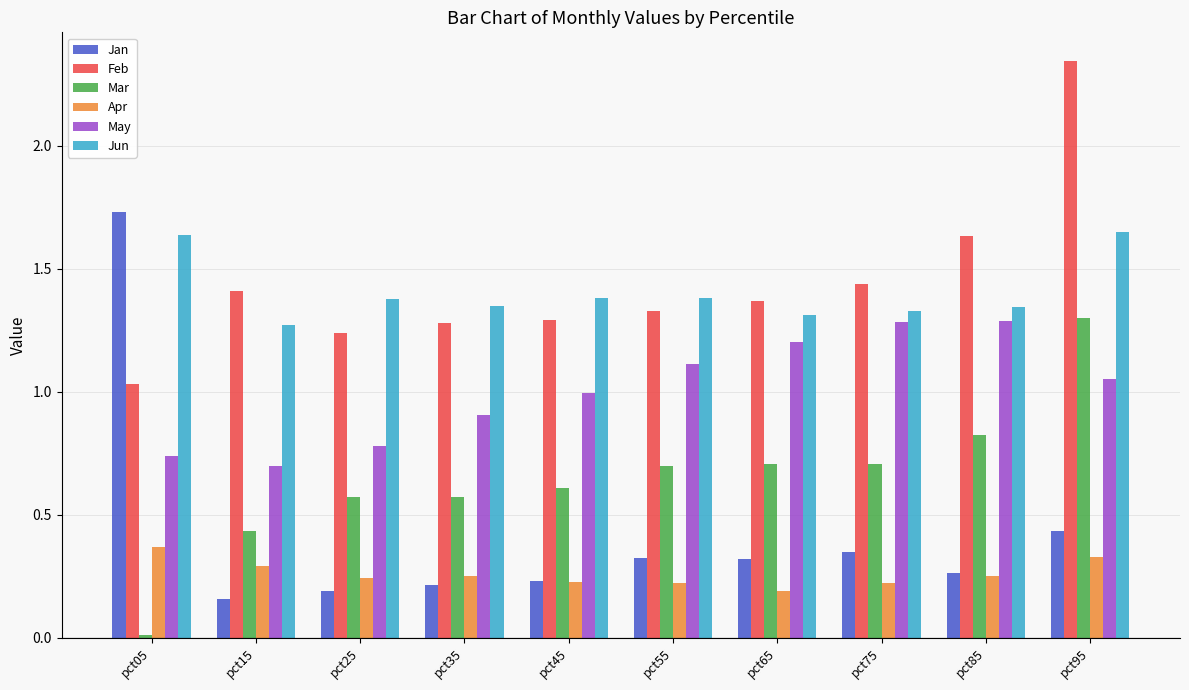

How many Jun values are between 1 and 2?

10